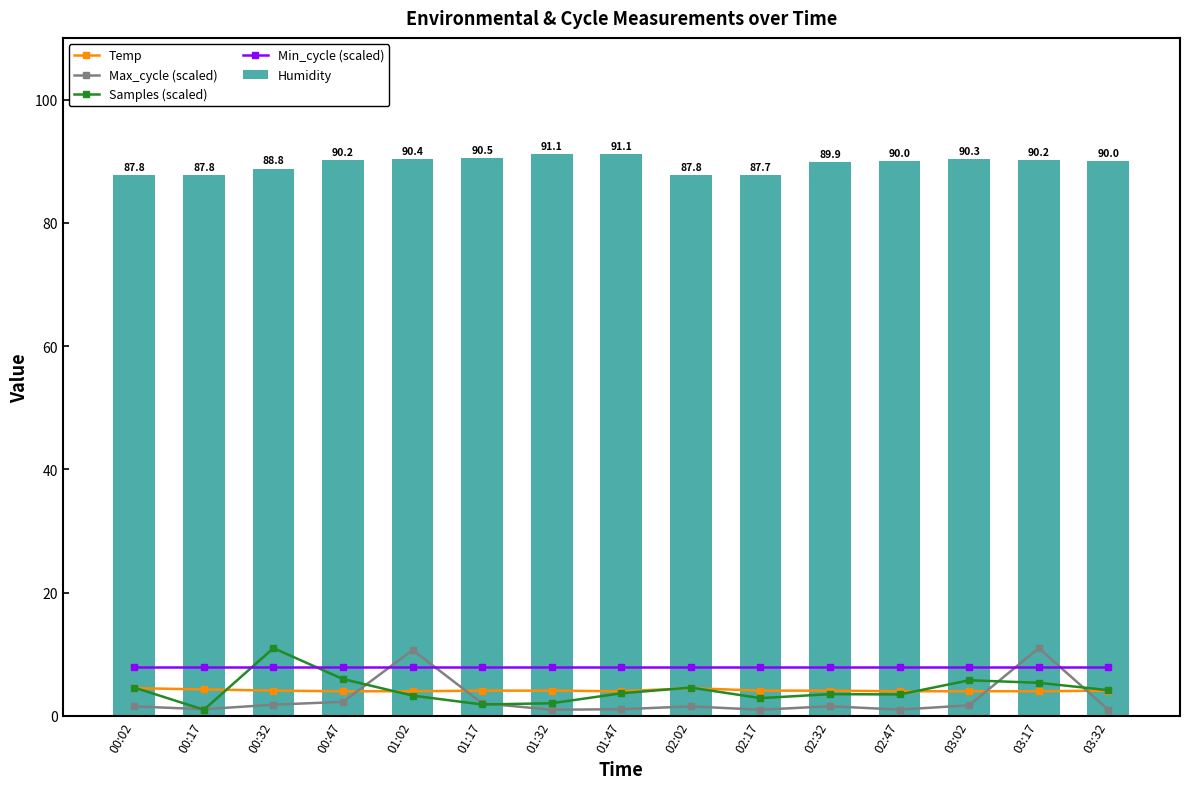

Which series has the largest total across all categories?

Humidity